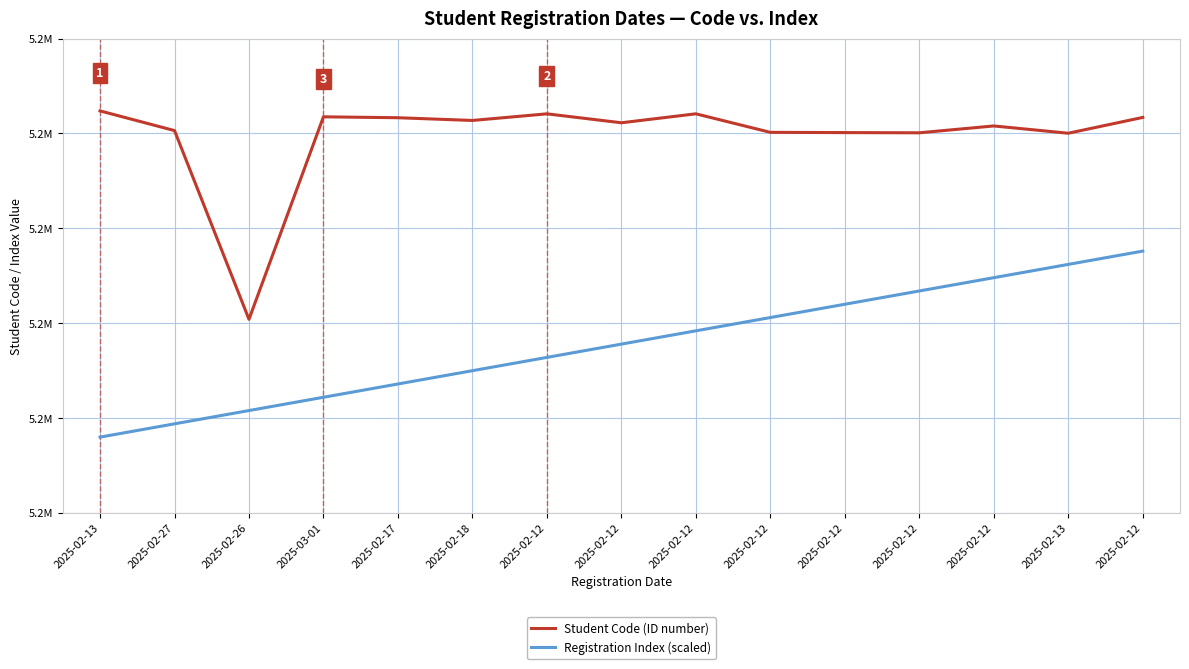

Does the chart have visible grid lines?

Yes